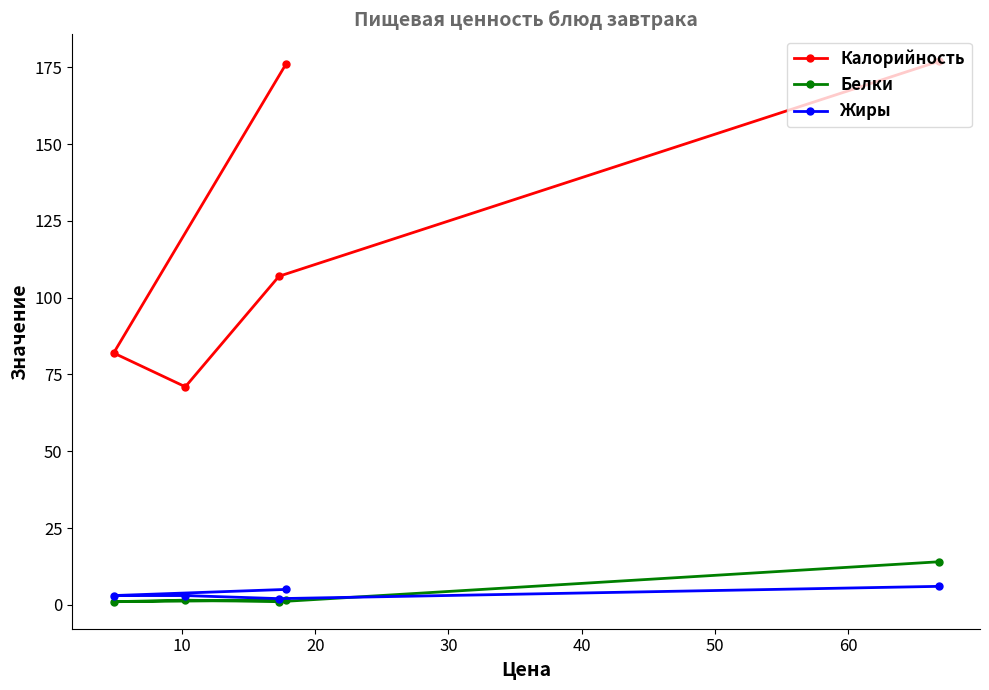

How many Жиры values are between 3 and 5?

3